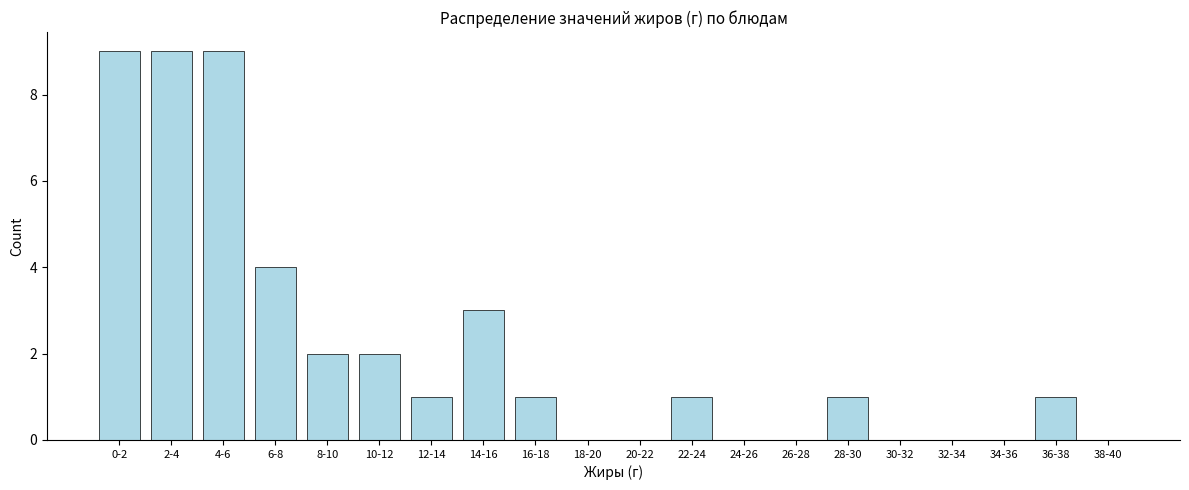

Reading right to left, what are all the values shown in this chart?

38-40=0	36-38=1	34-36=0	32-34=0	30-32=0	28-30=1	26-28=0	24-26=0	22-24=1	20-22=0	18-20=0	16-18=1	14-16=3	12-14=1	10-12=2	8-10=2	6-8=4	4-6=9	2-4=9	0-2=9